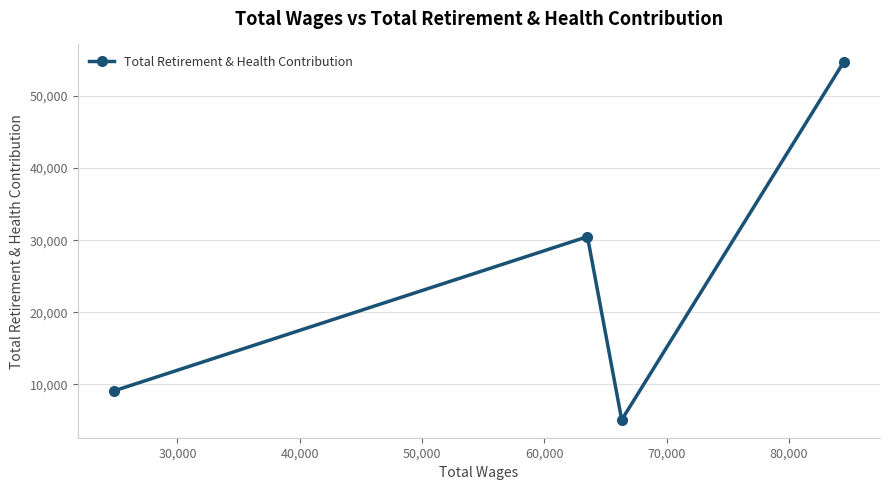

What is the minimum value shown in the chart?

5084